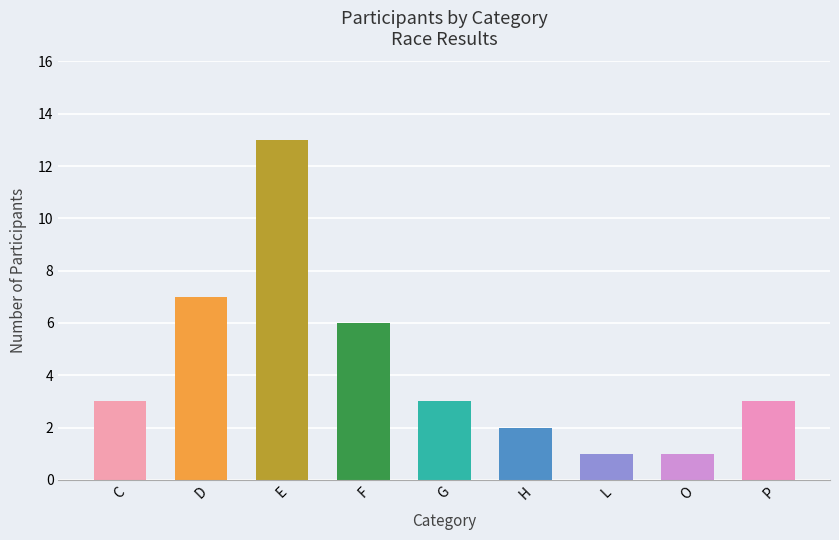

What is the label of the 1st bar from the left?

C